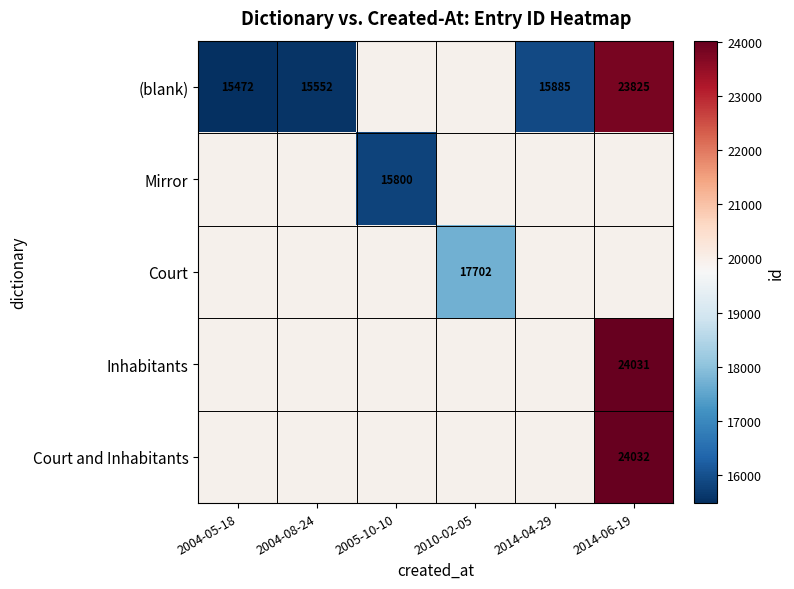

Is the value of Mirror at 2005-10-10 greater than the value of Court at 2010-02-05?

No